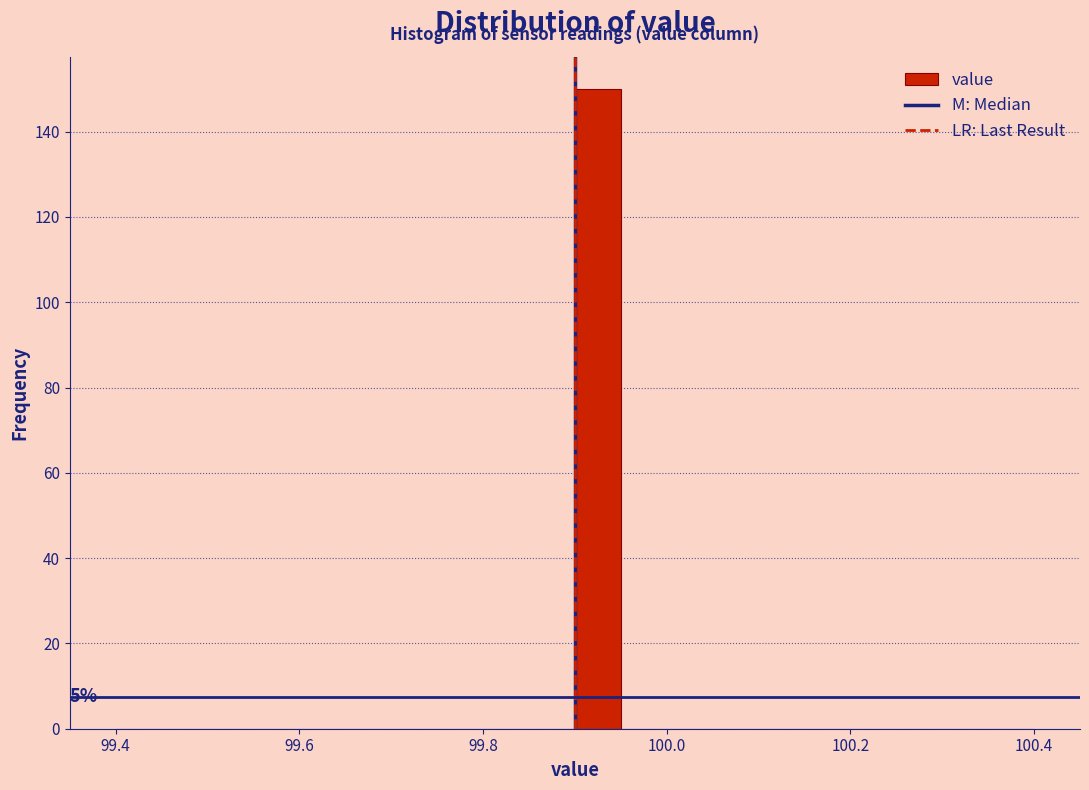

Around what value on the x-axis is the tallest bar? Give the approximate position of its centre, as read against the axis.

99.92